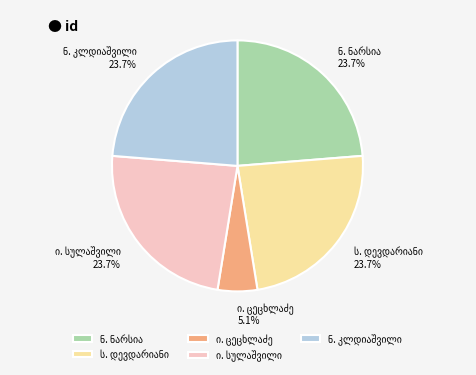

Is there any slice that represents more than half of the pie?

No